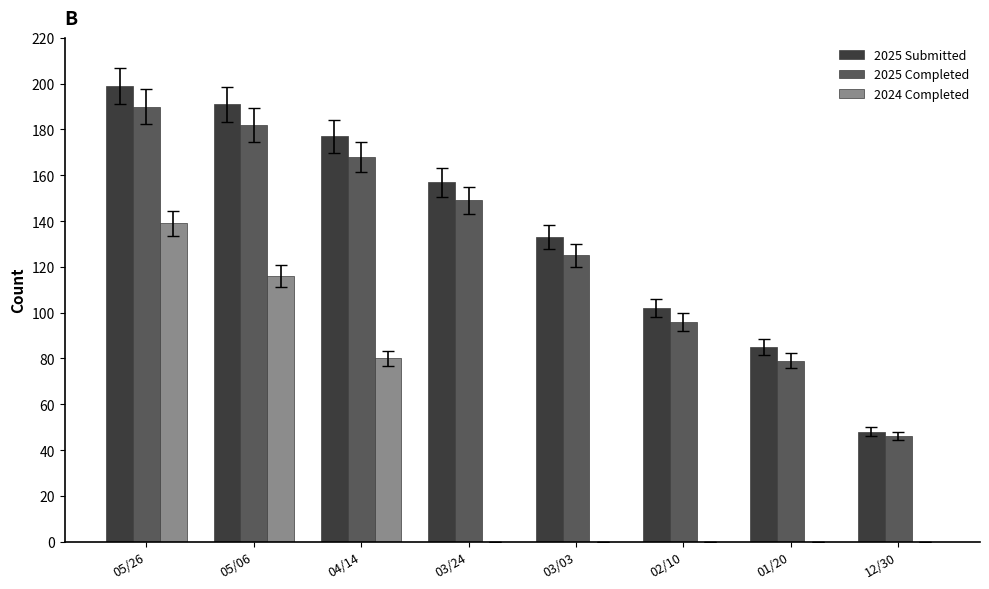

Which series has the widest spread of values?

2025 Submitted